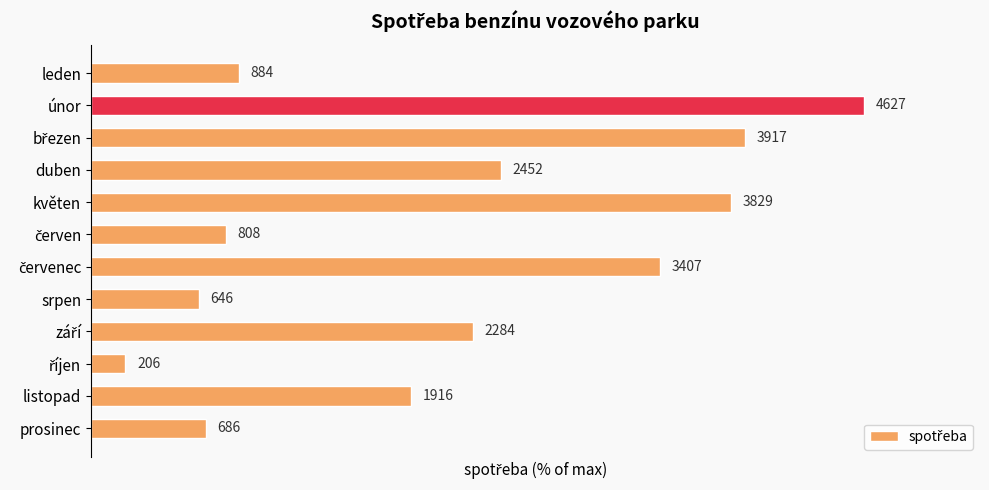

List the labels in order of value, largest first.

10, 9, 7, 5, 8, 3, 1, 11, 6, 0, 4, 2